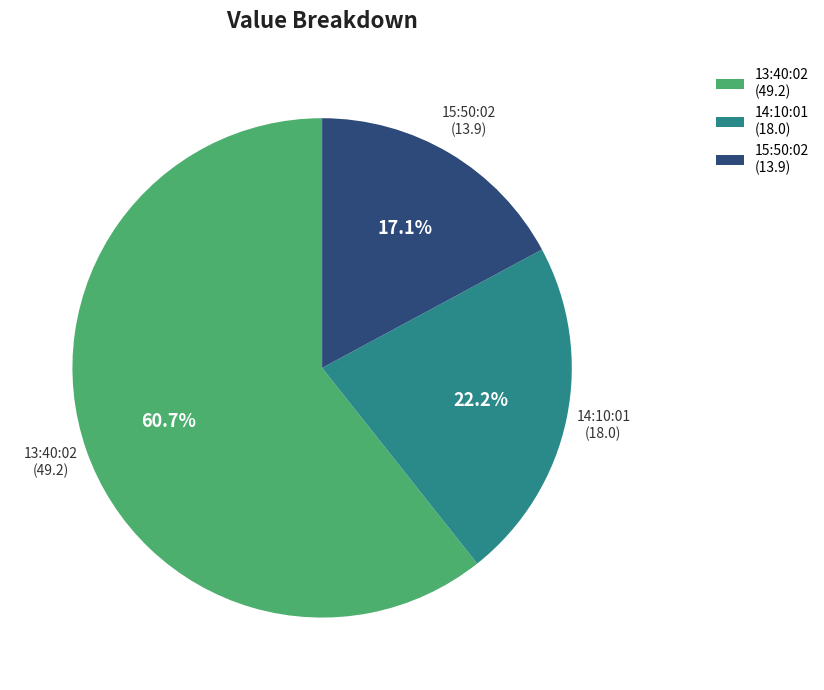

What is the ratio of the value at 13:40:02 (49.2) to the value at 15:50:02 (13.9)?

3.5